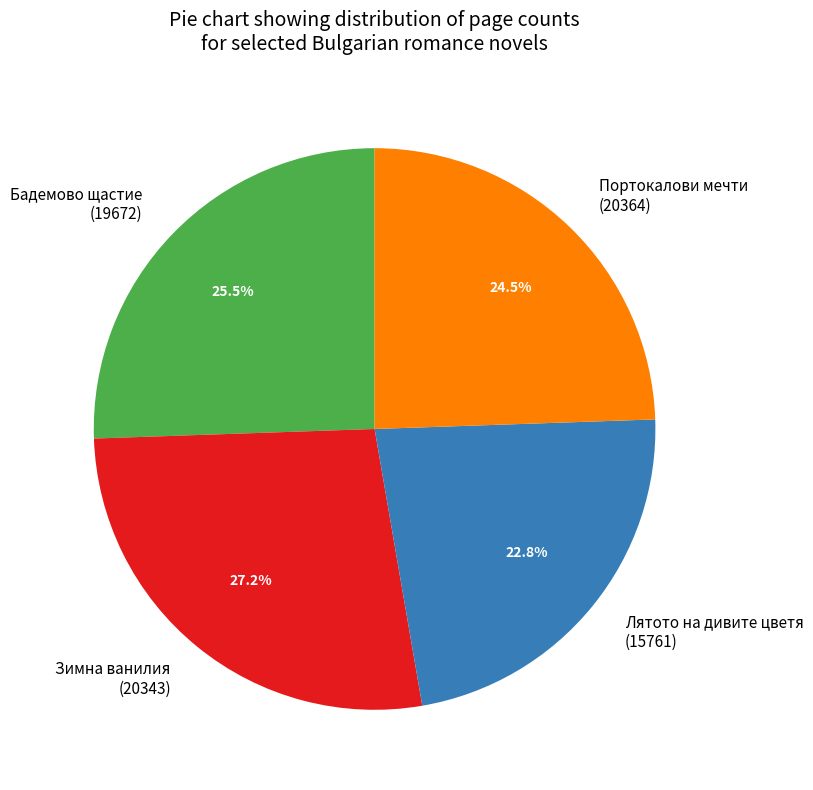

Rank the categories by value from lowest to highest.

Лятото на дивите цветя (15761), Портокалови мечти (20364), Бадемово щастие (19672), Зимна ванилия (20343)